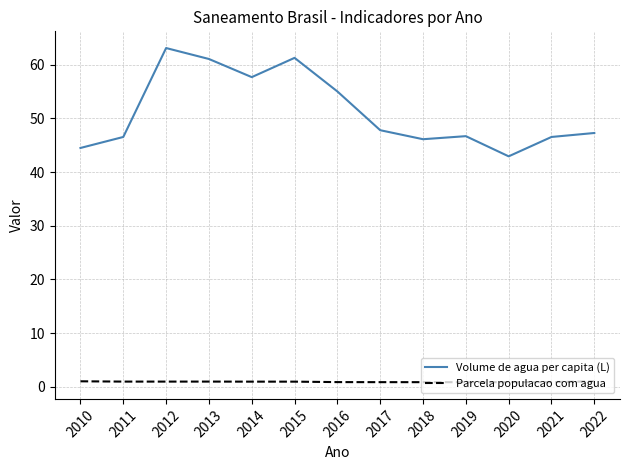

Read the Parcela populacao com agua value at 2018.

0.8